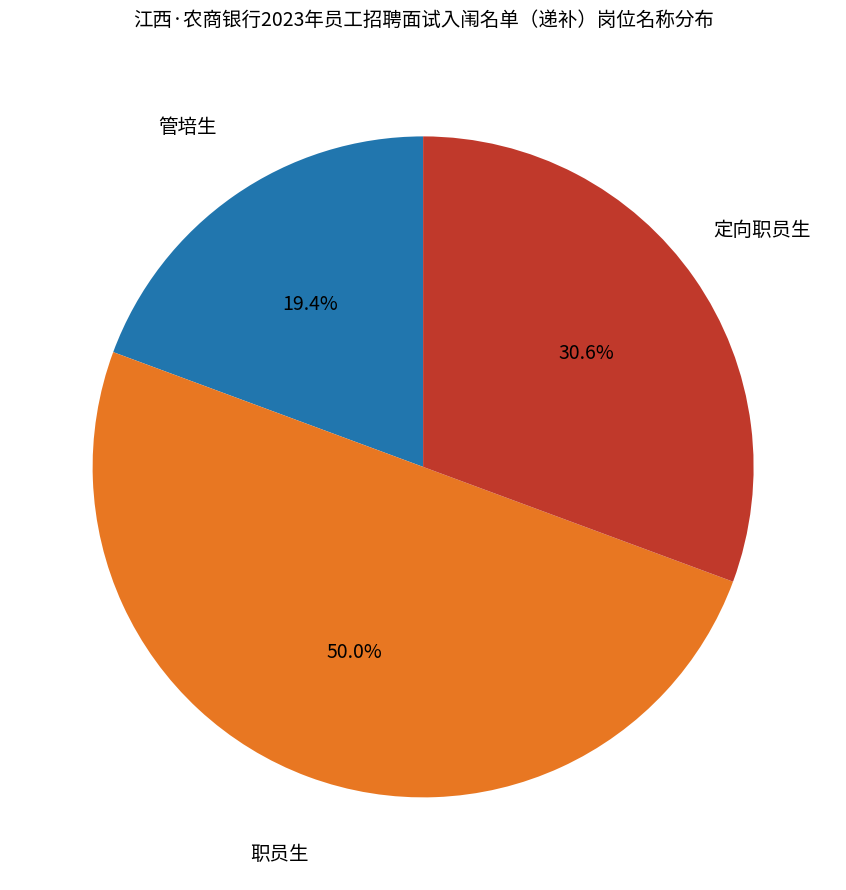

Does any single category account for the majority?

No